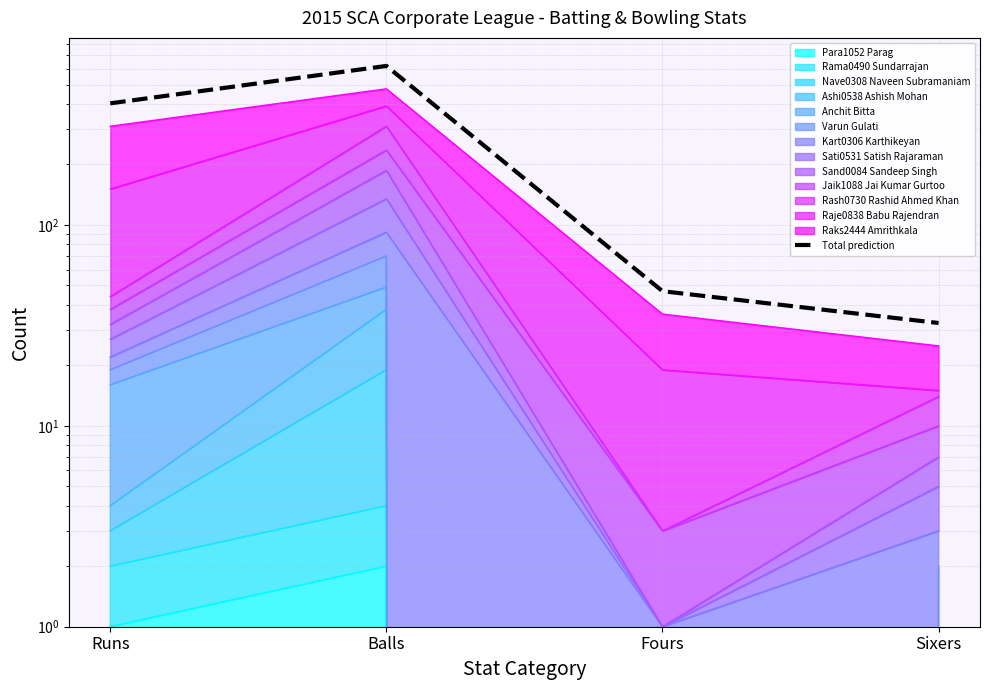

What is the value of the 3rd point from the left?

46.8